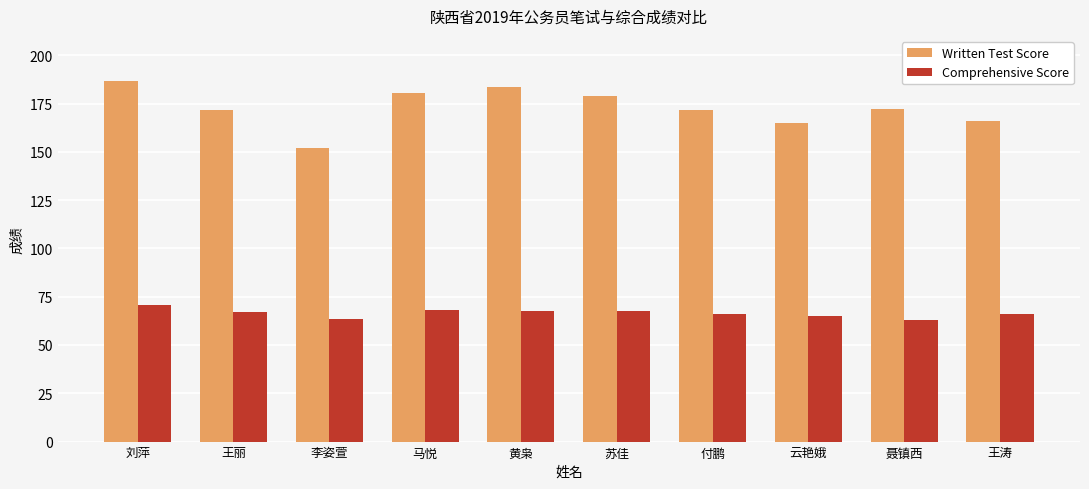

What is the spread (max minus min) of values at 苏佳?

111.6